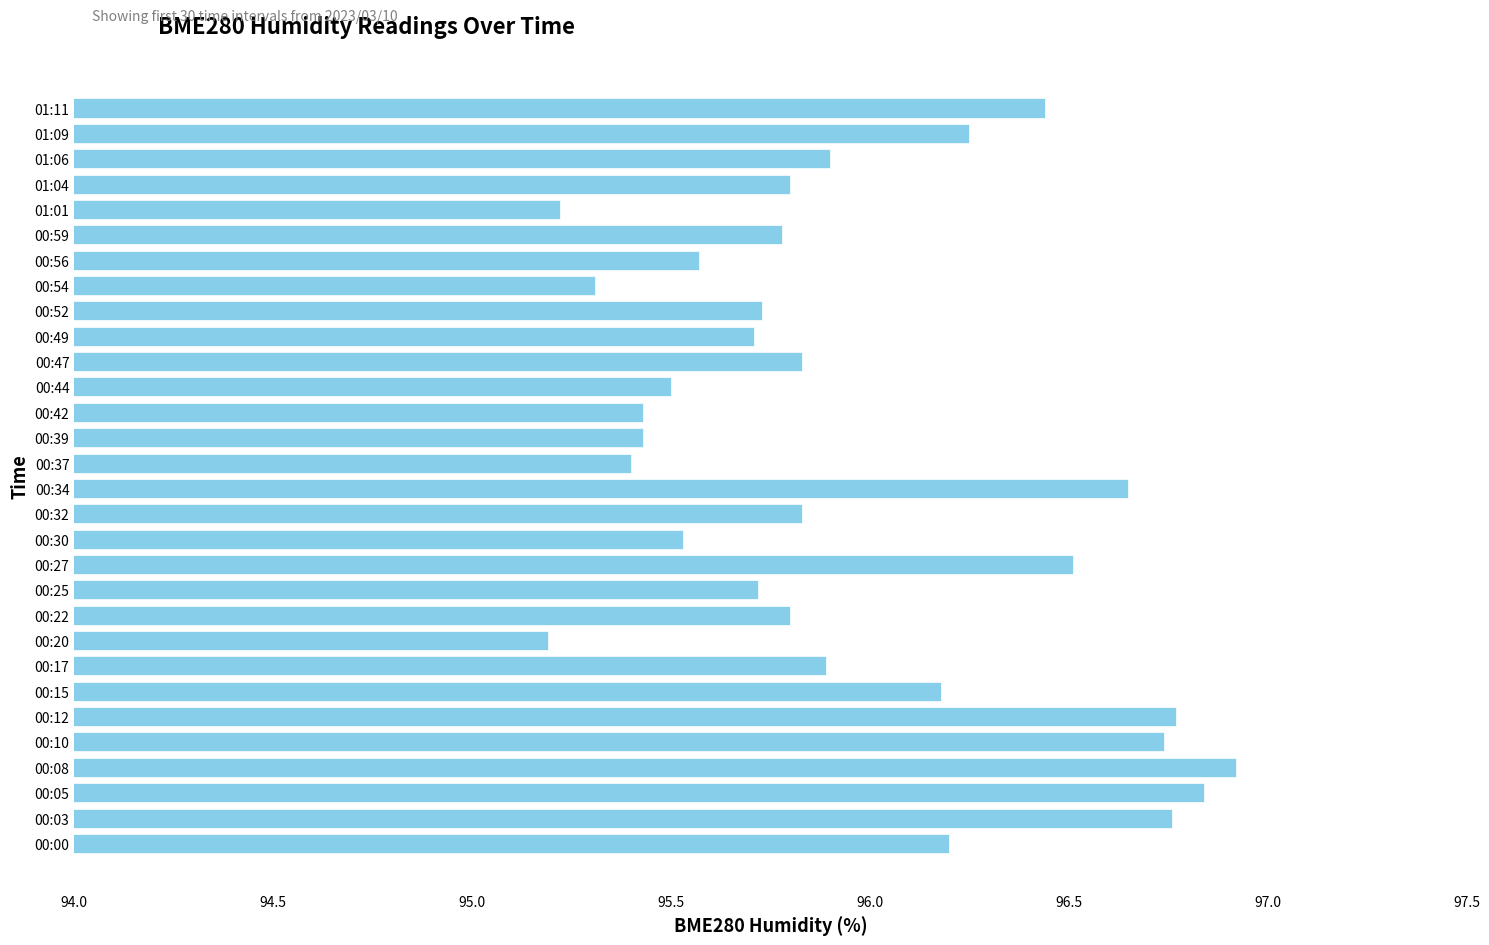

Between 00:37 and 01:04, which is larger?

01:04